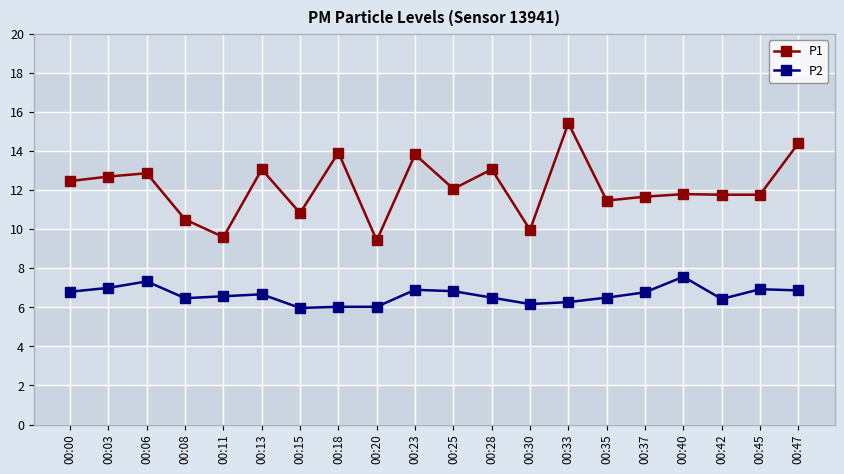

Is this an area chart (filled region under the line)?

No